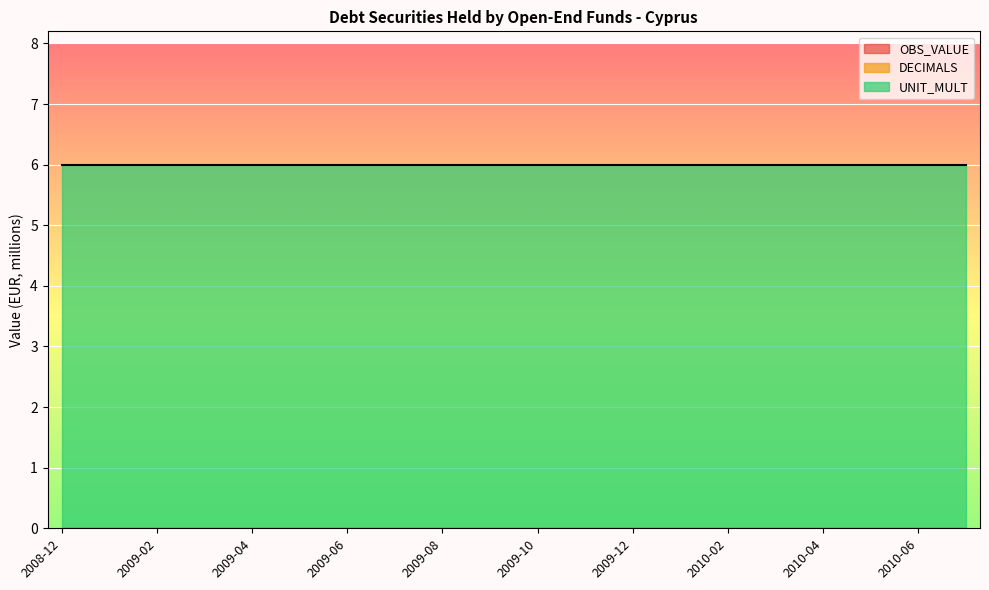

Which series has the largest range (max minus min)?

OBS_VALUE